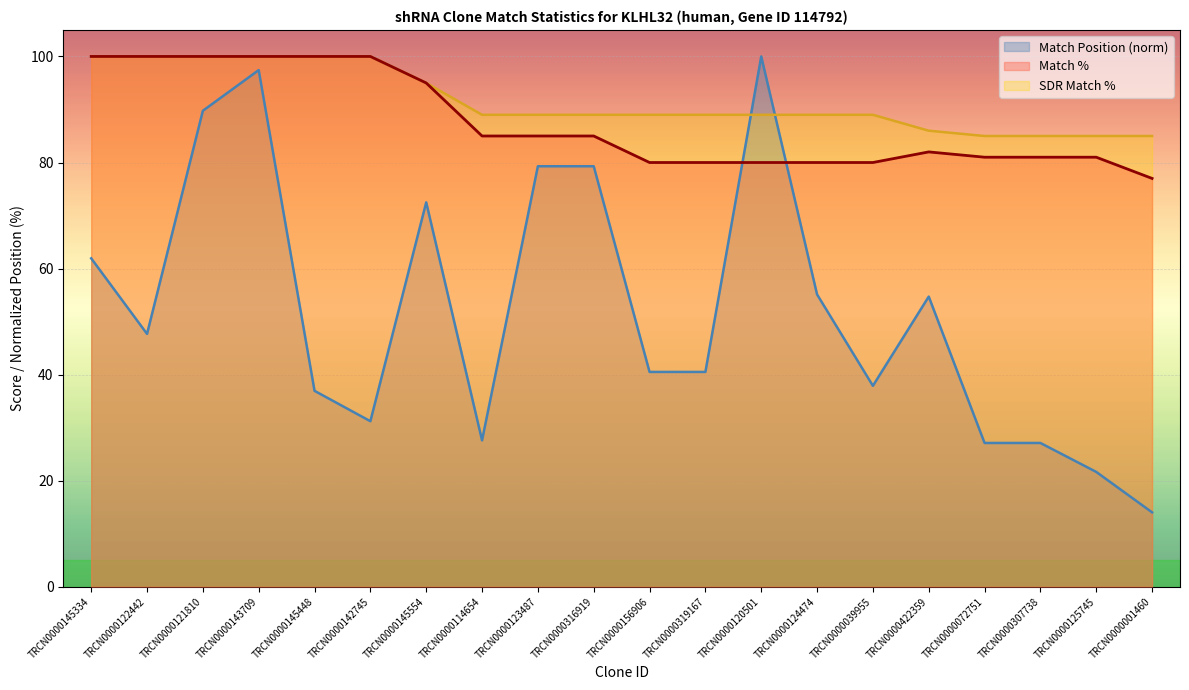

Where do Match % and Match Position first cross each other?

TRCN0000319167 and TRCN0000120501